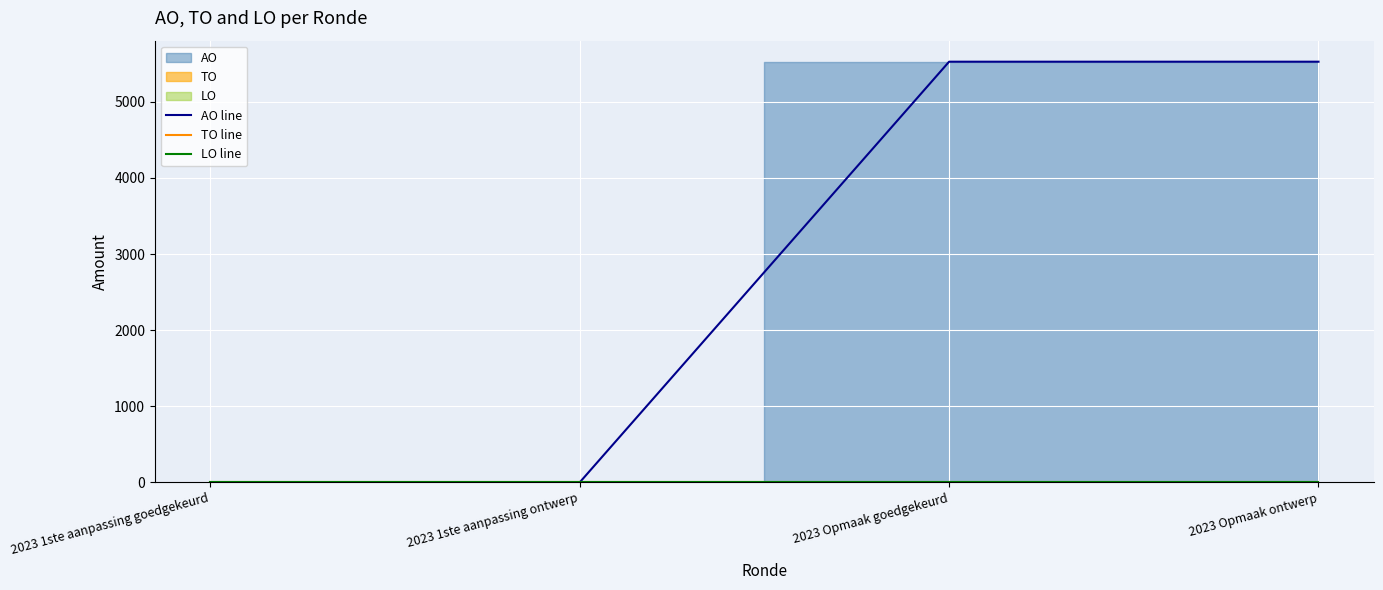

What is the label of the 1st point from the right?

2023 Opmaak ontwerp